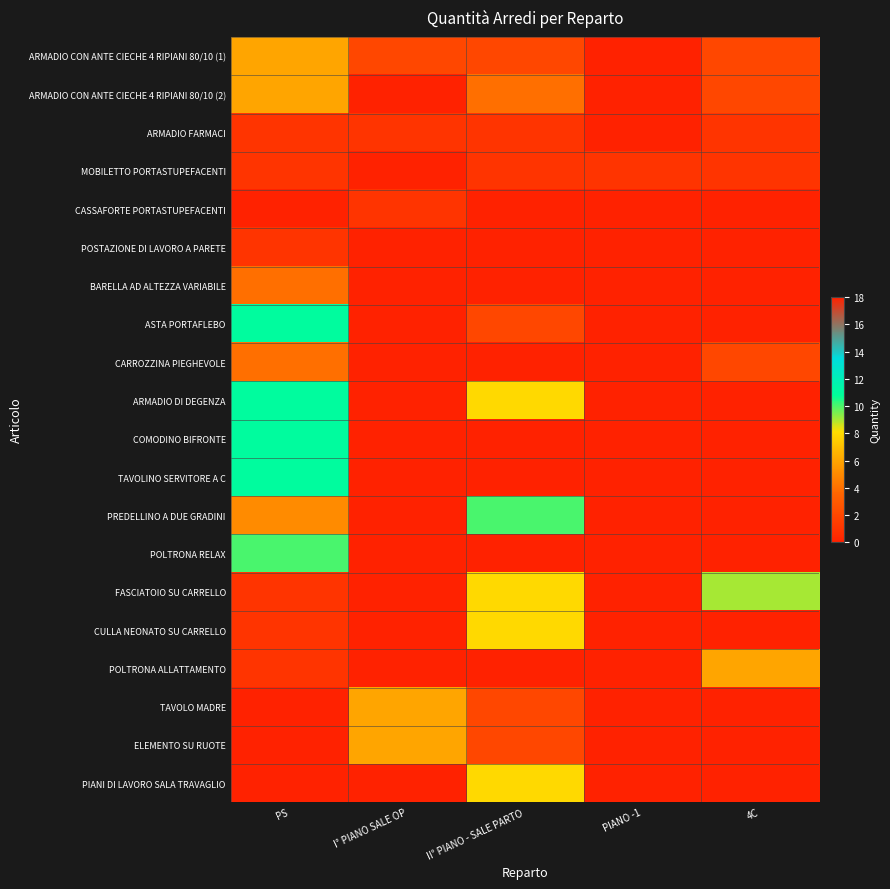

Which has a higher value, PS or 4C?

PS